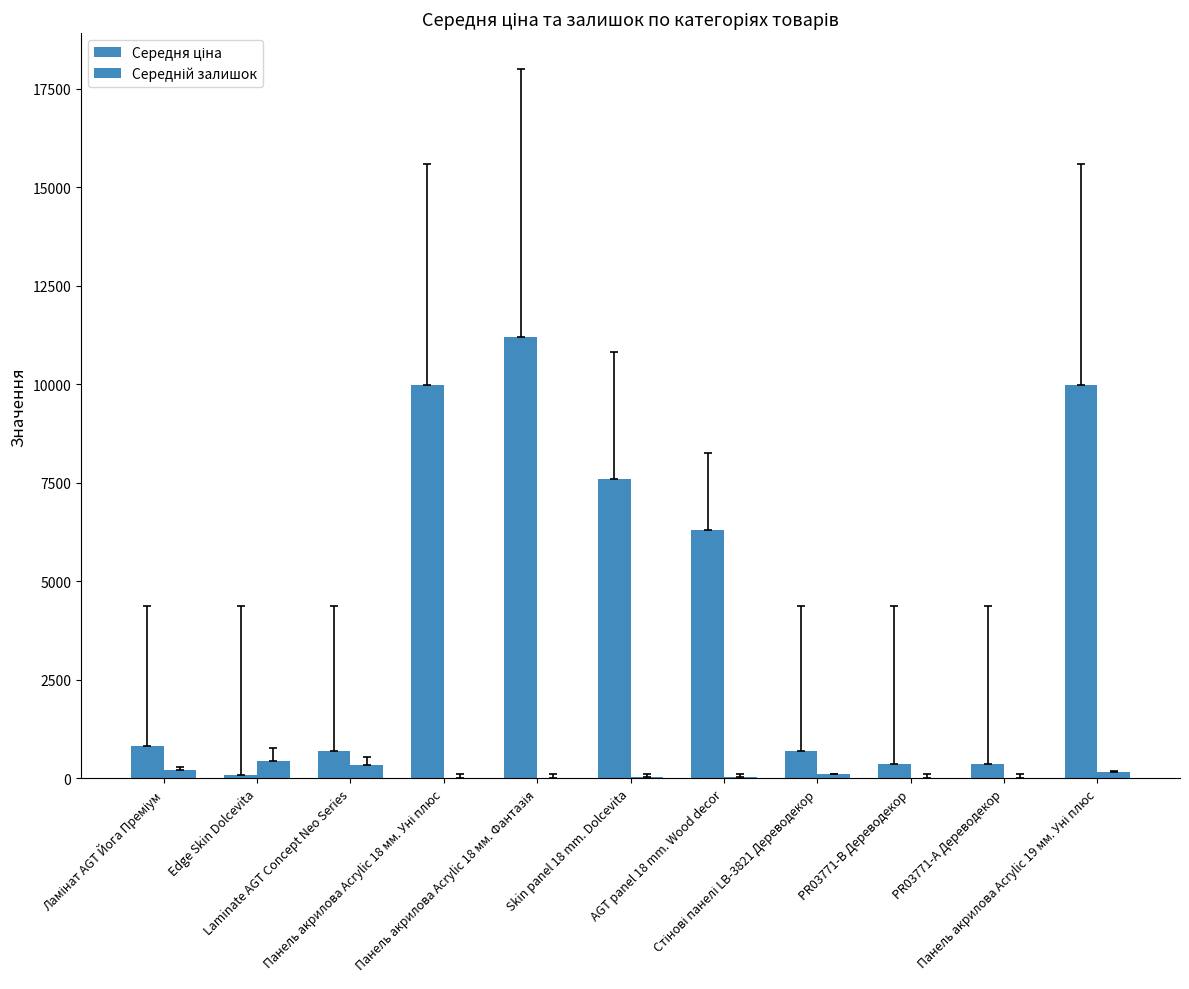

How many data points does each series have?

11